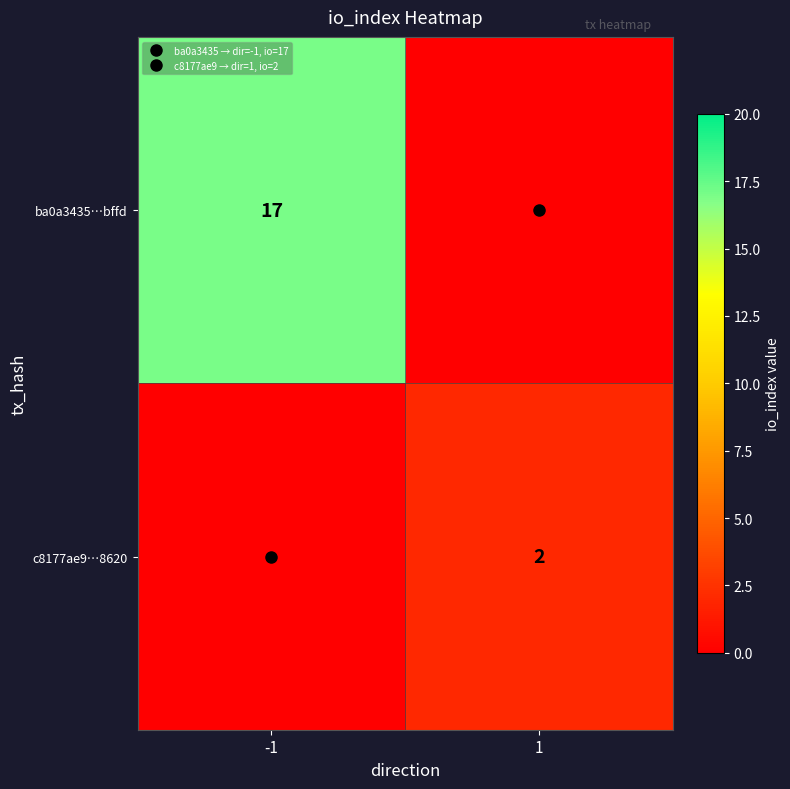

List the labels in order of c8177ae9…8620 value, smallest first.

-1, 1